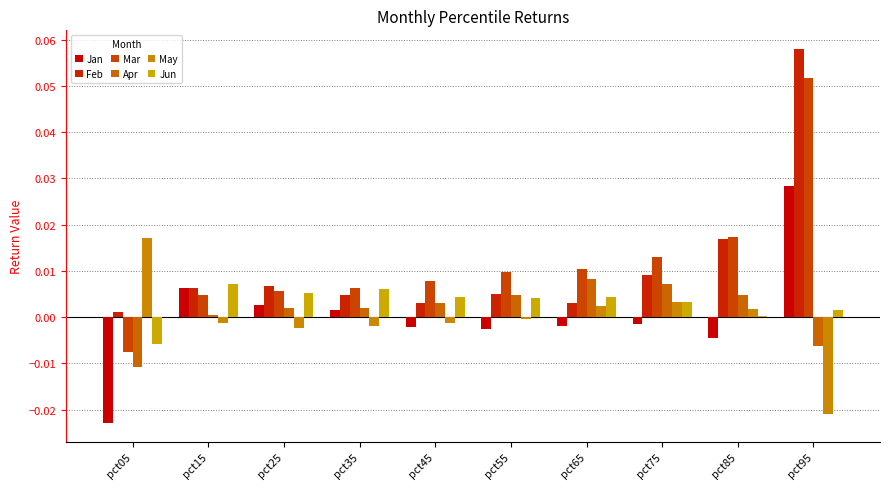

What is the value of the Mar bar at the 10th from the left?

0.1